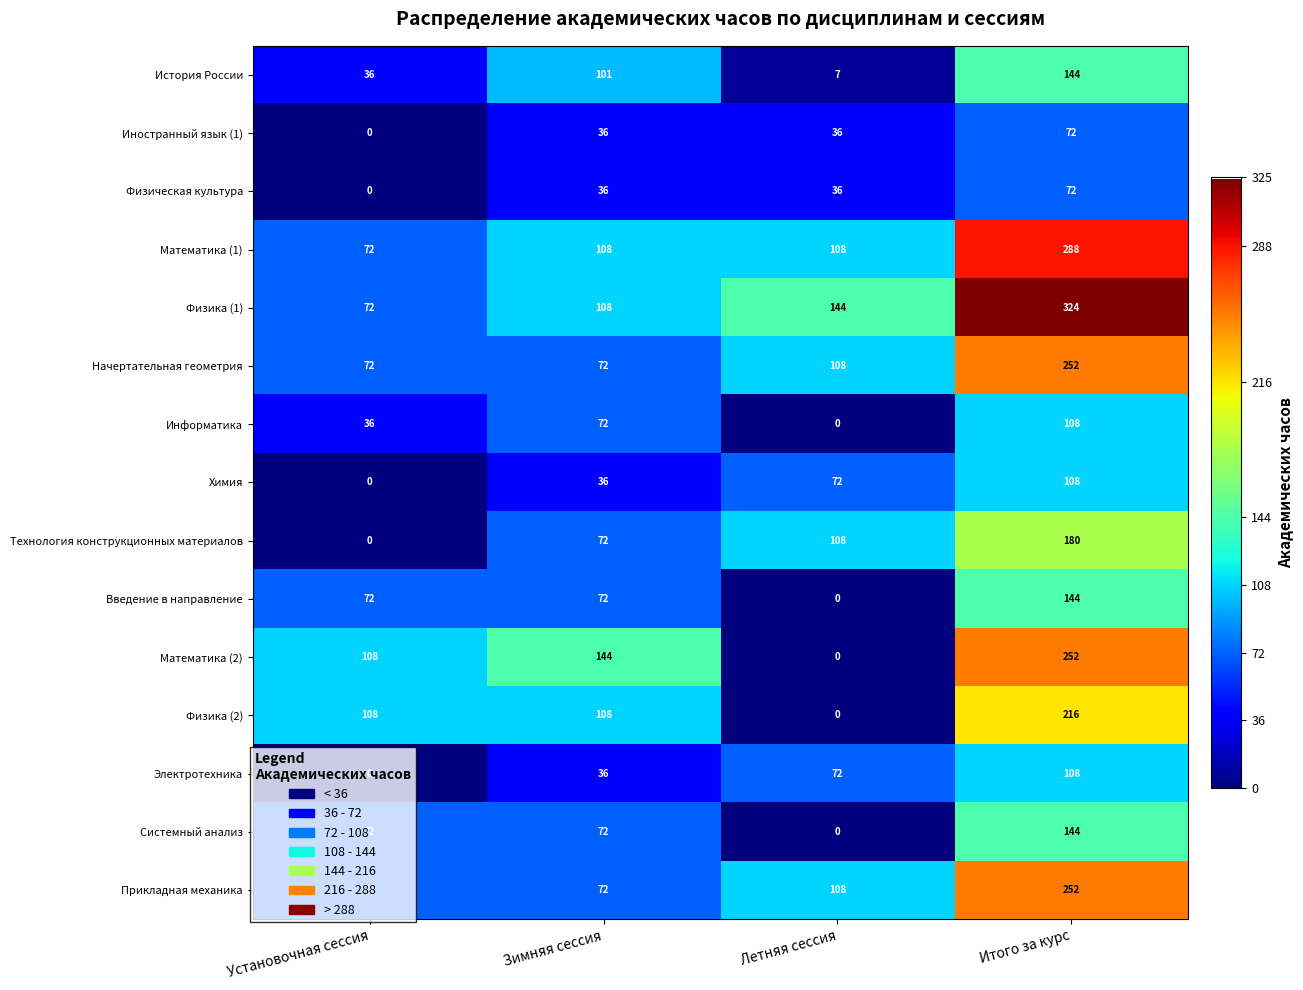

The value of Математика (2) at Летняя сессия is 95. True or false?

False